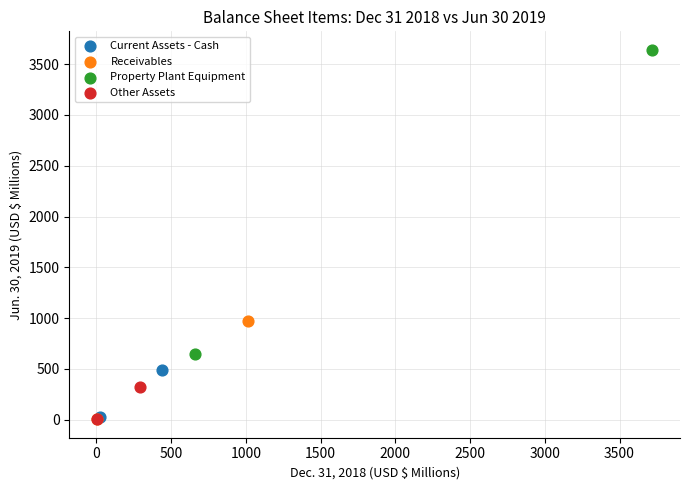

What are all the series names shown in the legend?

Current Assets - Cash, Receivables, Property Plant Equipment, Other Assets